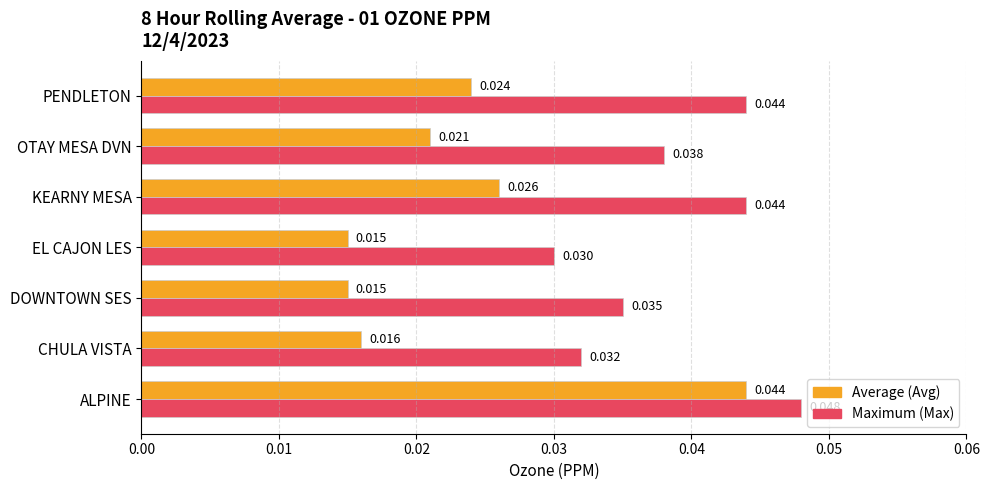

Which label corresponds to the largest value in the chart?

ALPINE